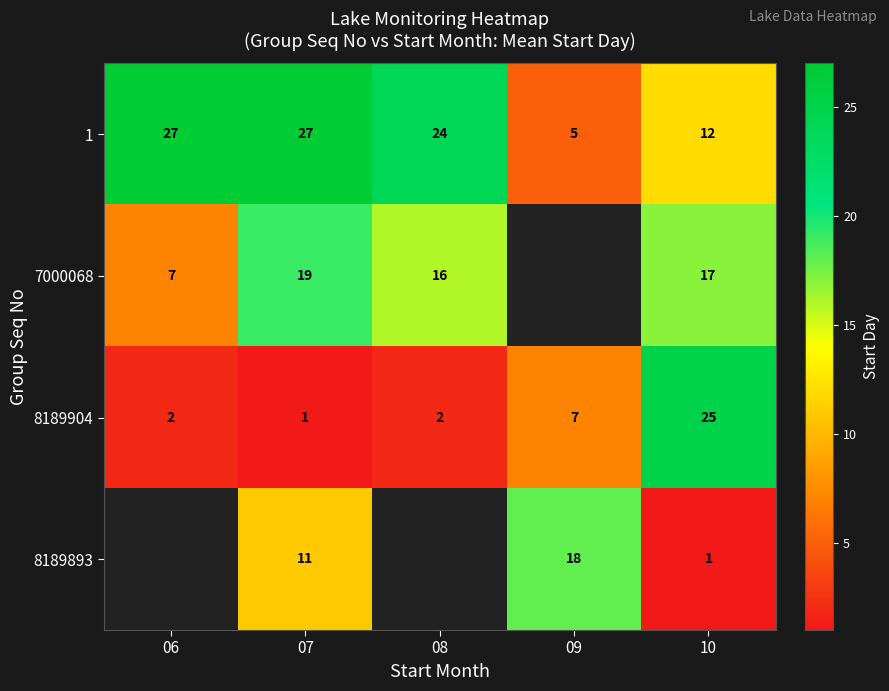

What is the total value across all series at 10?

55